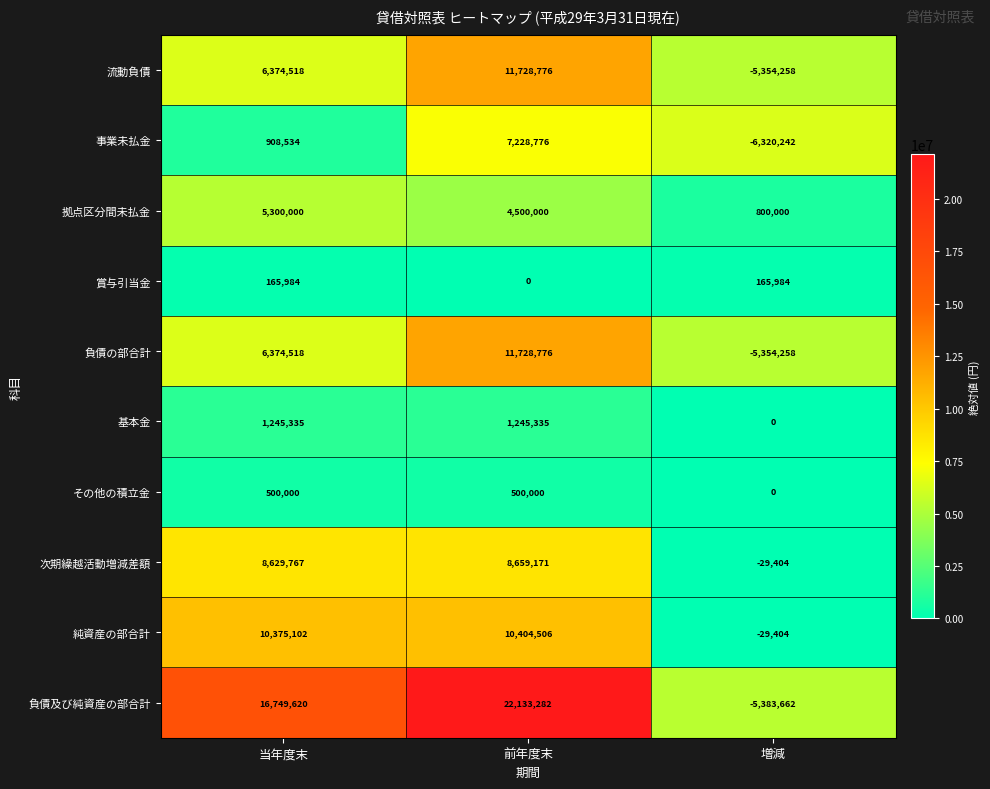

What is the difference between the highest and lowest values at 前年度末?

22133282